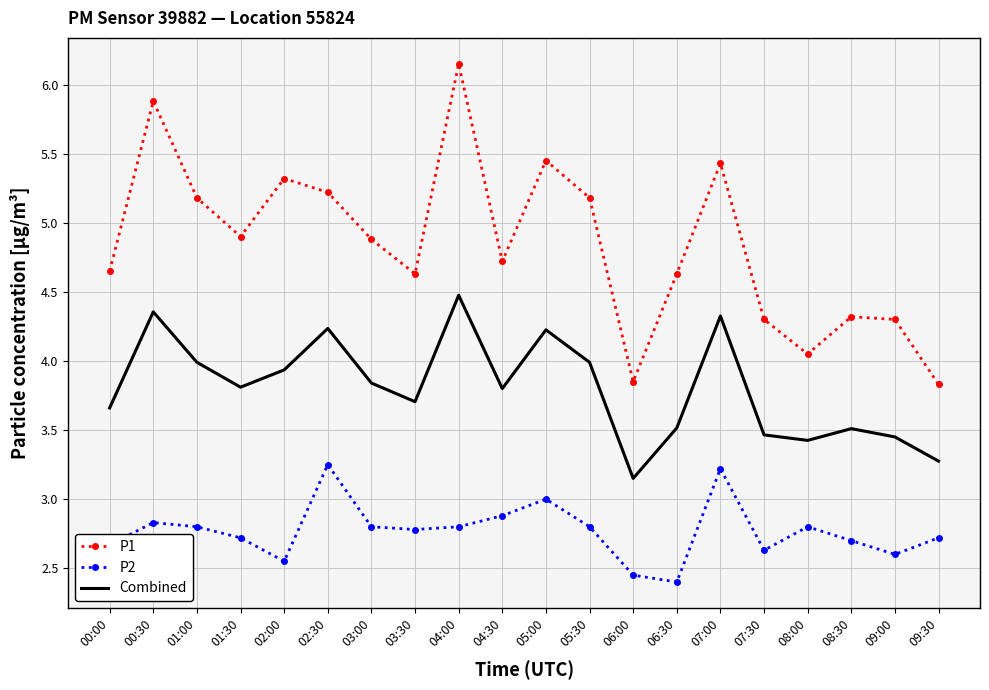

What is the total value across all series at 02:00?

11.8